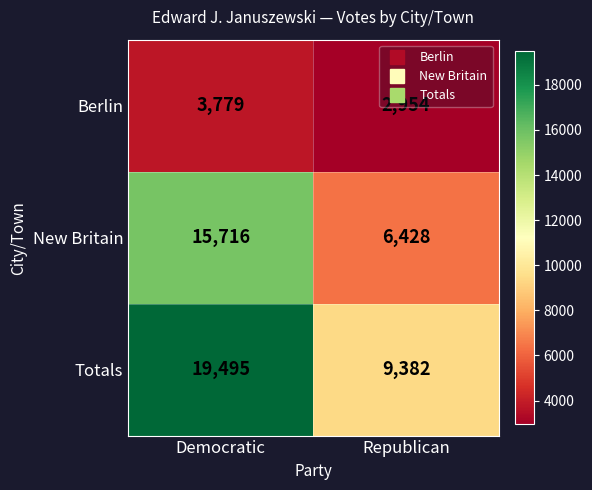

What is the approximate value of Totals at Democratic, to the nearest 10?

19500